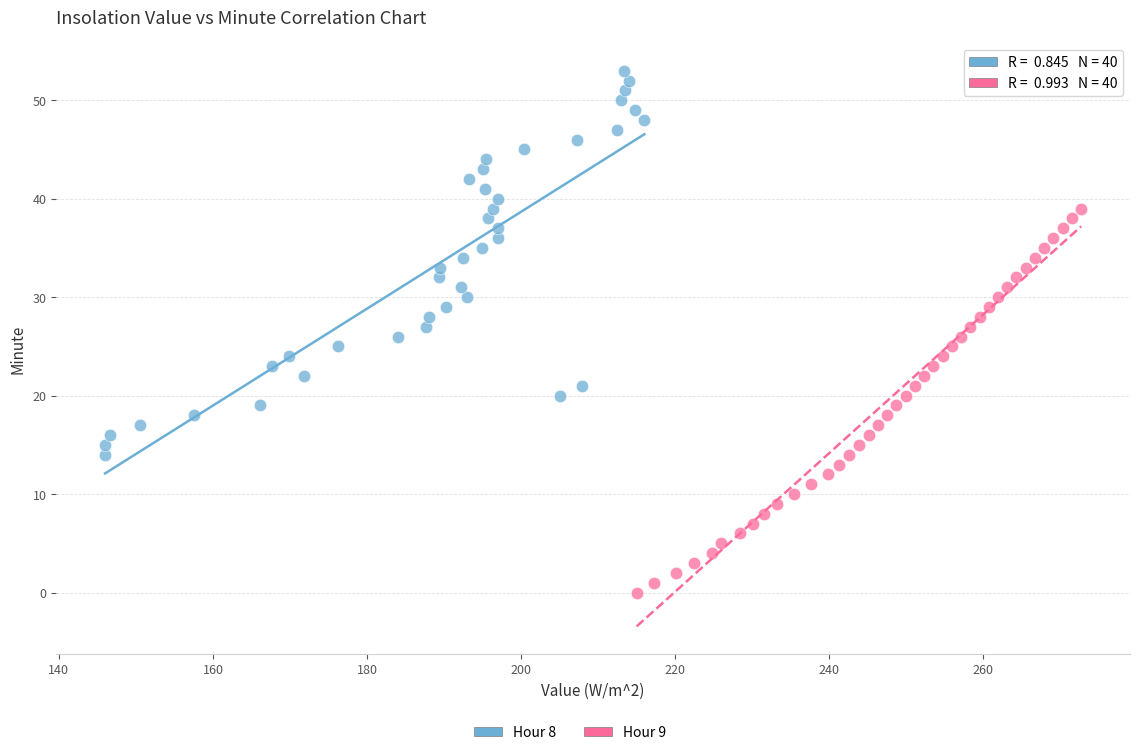

Which series contains the lowest Y value?

Hour 9